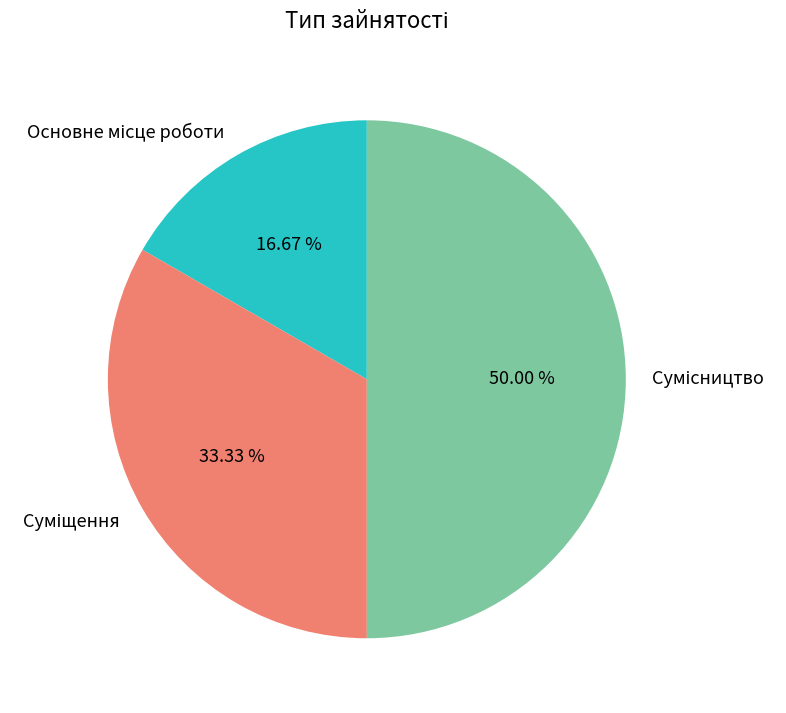

Count the number of slices in the pie.

3